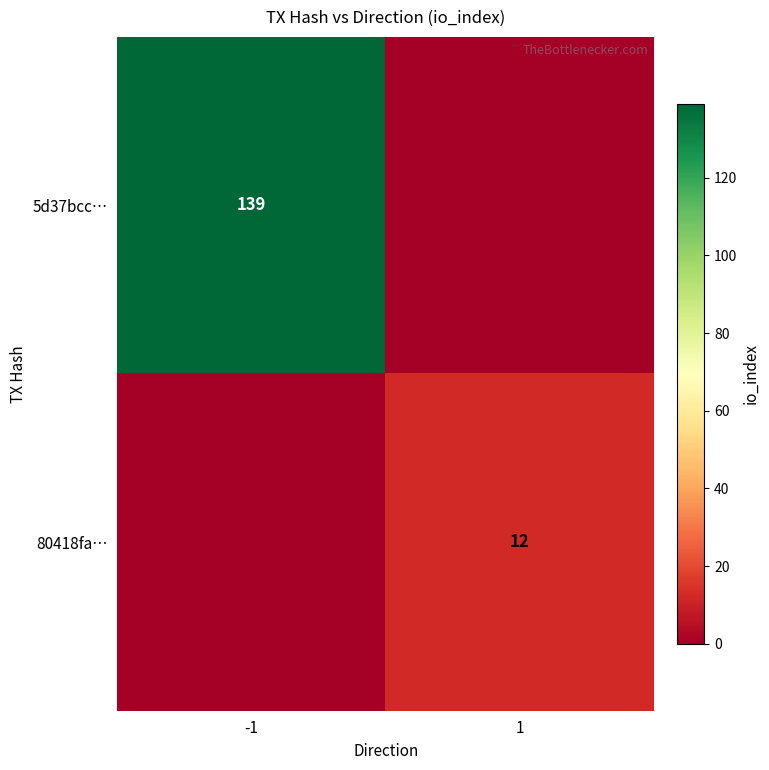

The 80418fa… series shows 12 at 1. True or false?

True